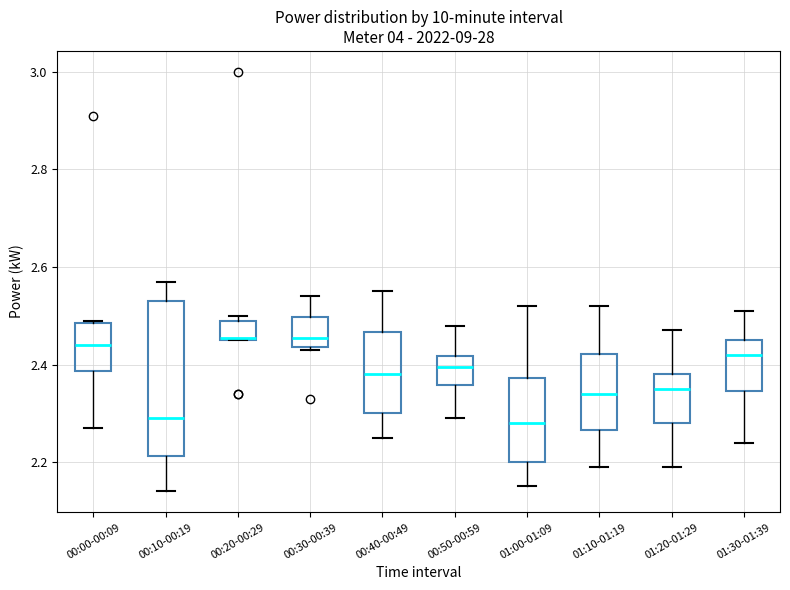

Reading left to right, transcribe this box plot: for each box, give where its median line is, the range the box spans, and where its two whiskers end, as read against the y-axis. The values are not printed on the chart, so give them approximately, as read against the axis.

00:00-00:09: median 2.44, box 2.38 to 2.48, whiskers 2.28 to 2.50
00:10-00:19: median 2.30, box 2.22 to 2.54, whiskers 2.14 to 2.58
00:20-00:29: median 2.46, box 2.46 to 2.50, whiskers 2.46 to 2.50 (just above the box's upper edge)
00:30-00:39: median 2.46, box 2.44 to 2.50, whiskers 2.44 to 2.54
00:40-00:49: median 2.38, box 2.30 to 2.46, whiskers 2.26 to 2.56
00:50-00:59: median 2.40, box 2.36 to 2.42, whiskers 2.30 to 2.48
01:00-01:09: median 2.28, box 2.20 to 2.38, whiskers 2.16 to 2.52
01:10-01:19: median 2.34, box 2.26 to 2.42, whiskers 2.20 to 2.52
01:20-01:29: median 2.36, box 2.28 to 2.38, whiskers 2.20 to 2.48
01:30-01:39: median 2.42, box 2.34 to 2.46, whiskers 2.24 to 2.52